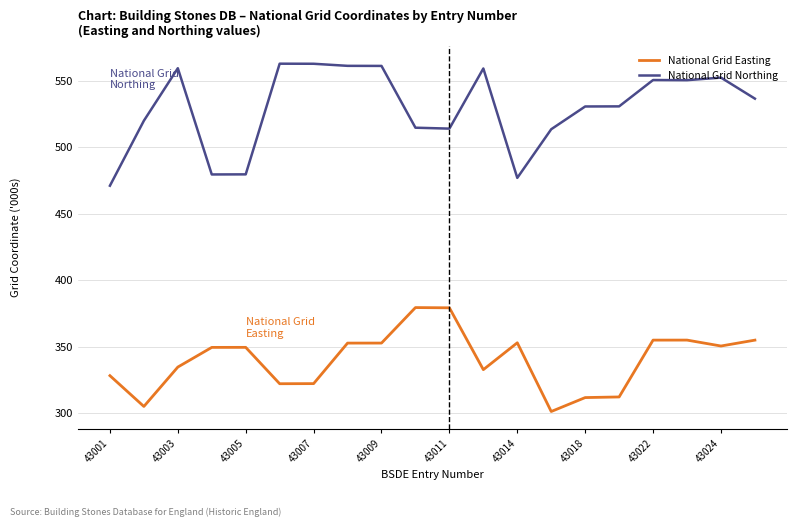

Which series has the largest range (max minus min)?

National Grid Northing